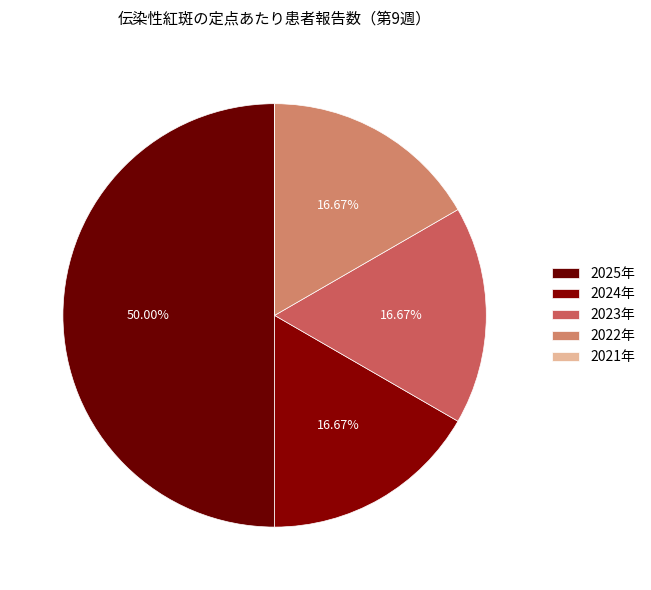

Is it true that 2022年 is 31% of the pie?

False